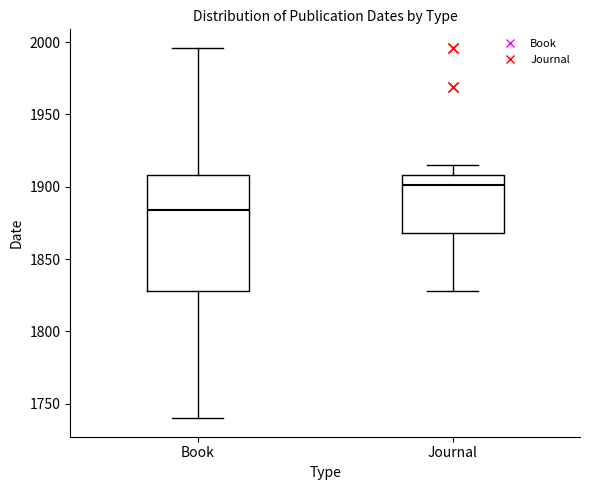

Reading left to right, transcribe this box plot: for each box, give where its median line is, the range the box spans, and where its two whiskers end, as read against the y-axis. The values are not printed on the chart, so give them approximately, as read against the axis.

Book: median 1885, box 1830 to 1910, whiskers 1740 to 1995
Journal: median 1900, box 1870 to 1910, whiskers 1830 to 1915